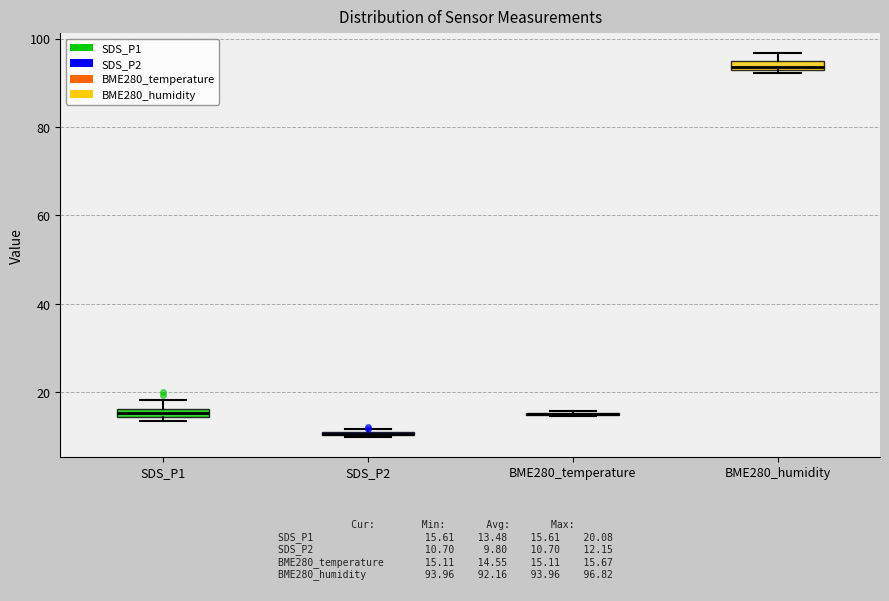

Where is the upper edge of the box for BME280_humidity on the y-axis? The values are not printed on the chart, so give them approximately, as read against the axis.

94